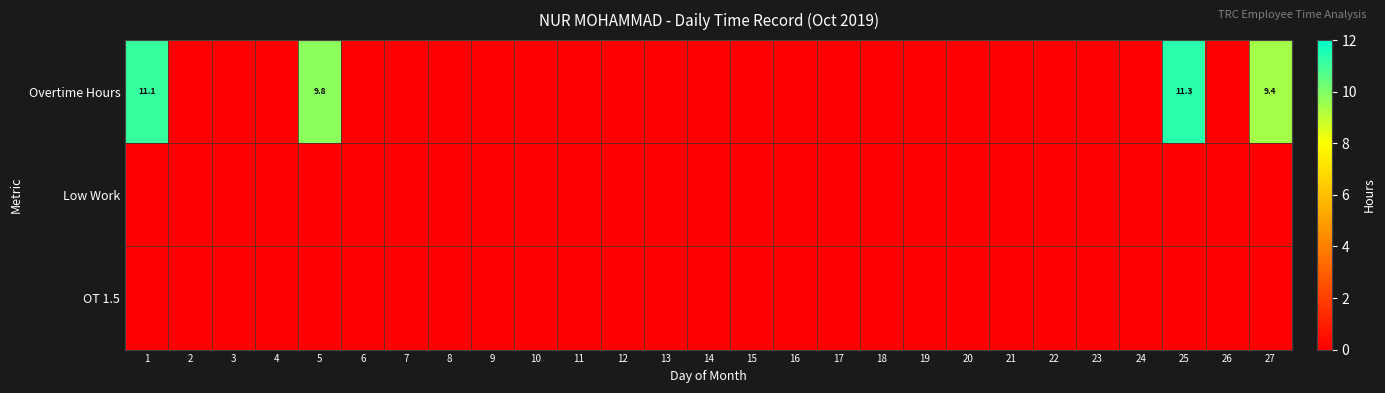

At 5, list the series in order from largest to smallest.

Overtime Hours, Low Work, OT 1.5